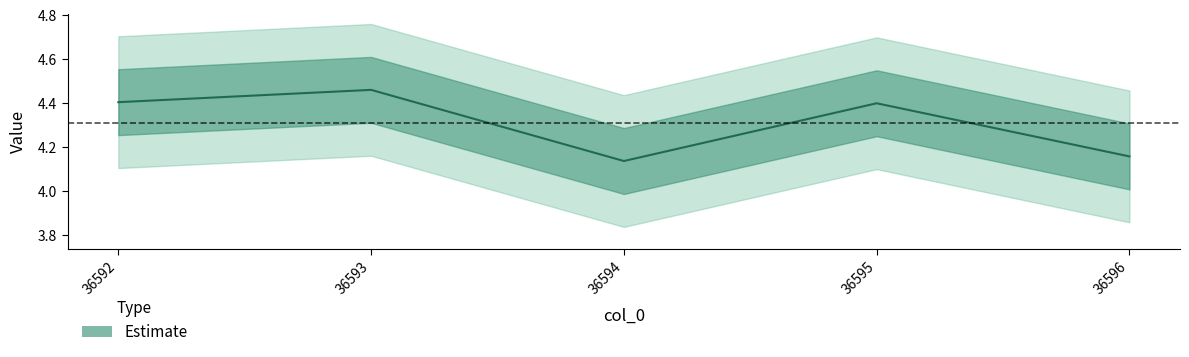

Which label corresponds to the smallest value in the chart?

36594